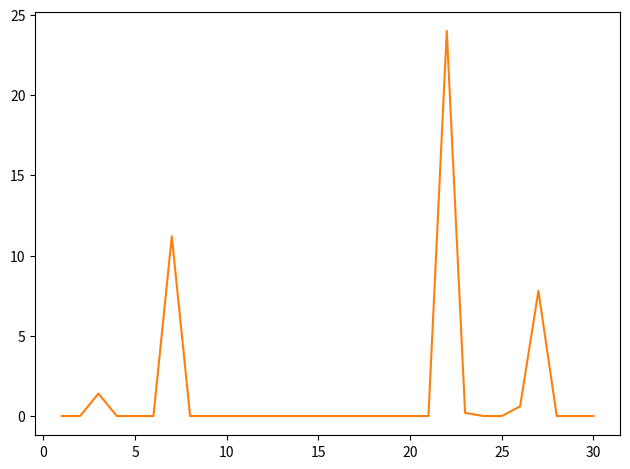

What is the greatest value displayed?

24.0